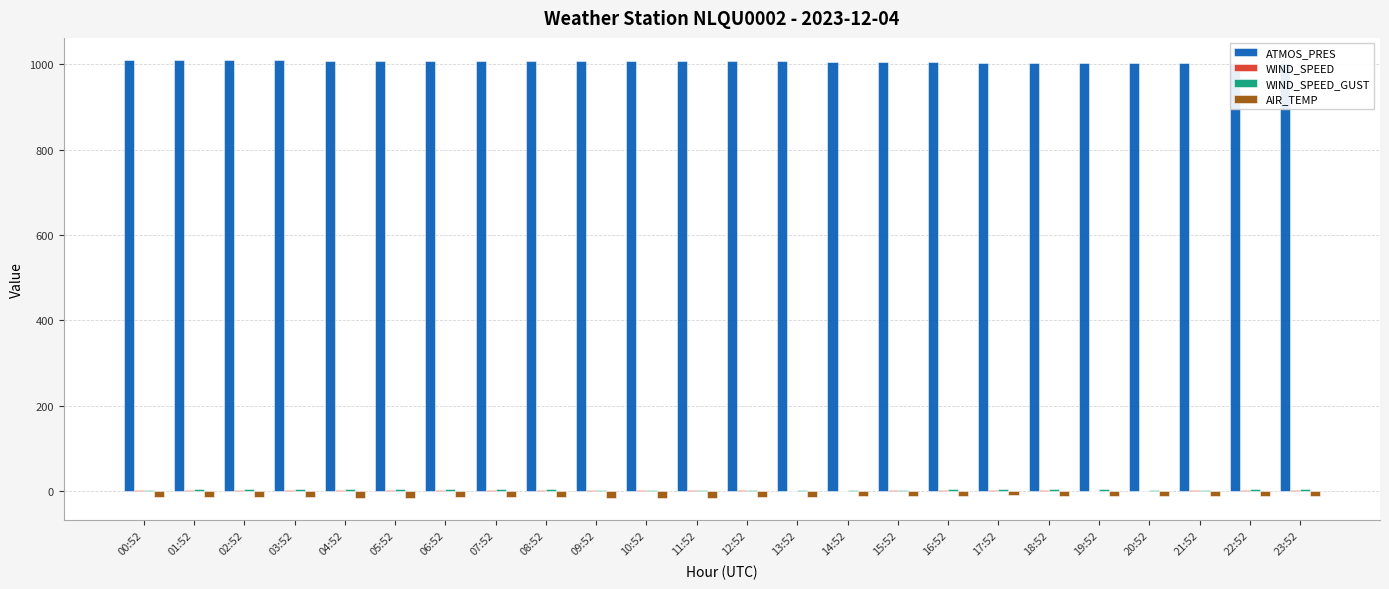

At which category is the sum across all series the highest?

01:52